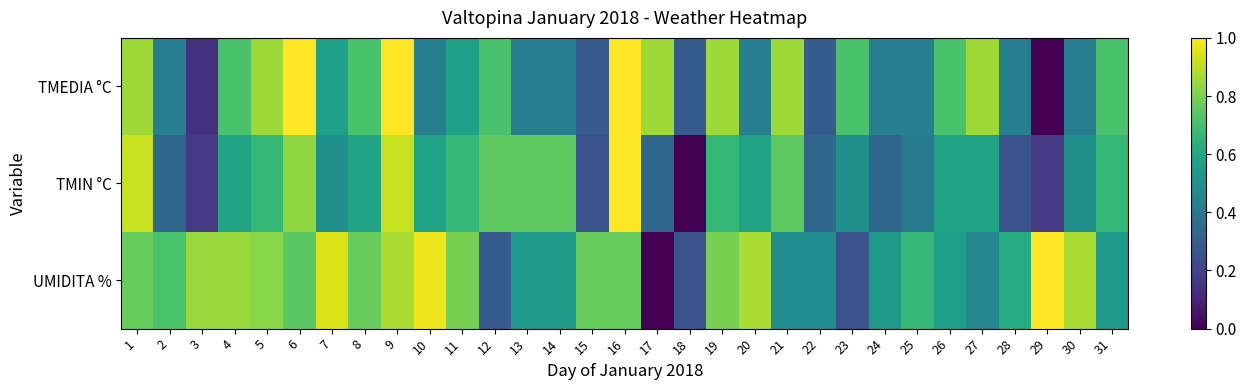

Count the number of data series in this chart.

3